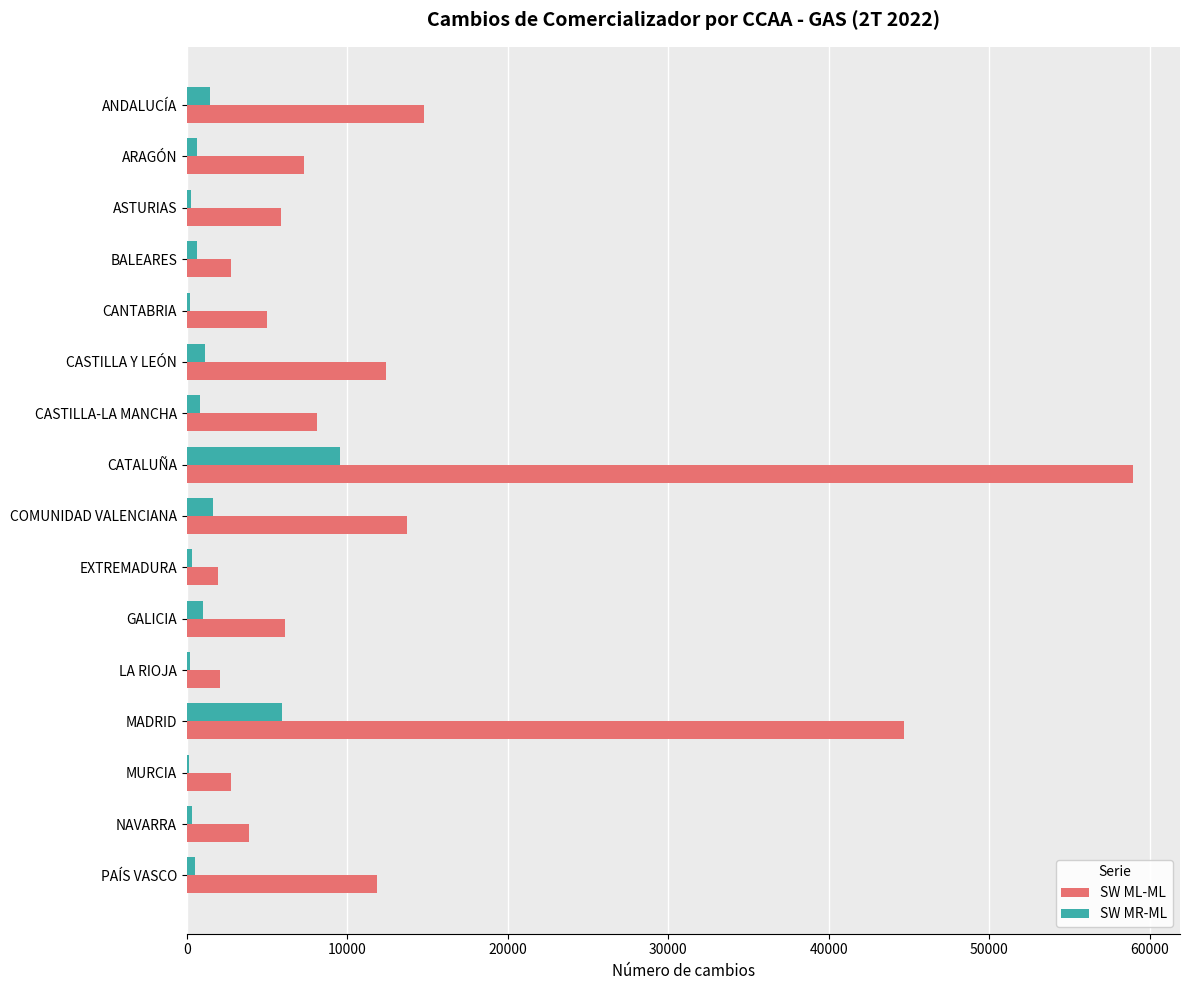

What is the approximate value of SW ML-ML at ANDALUCÍA?

14743